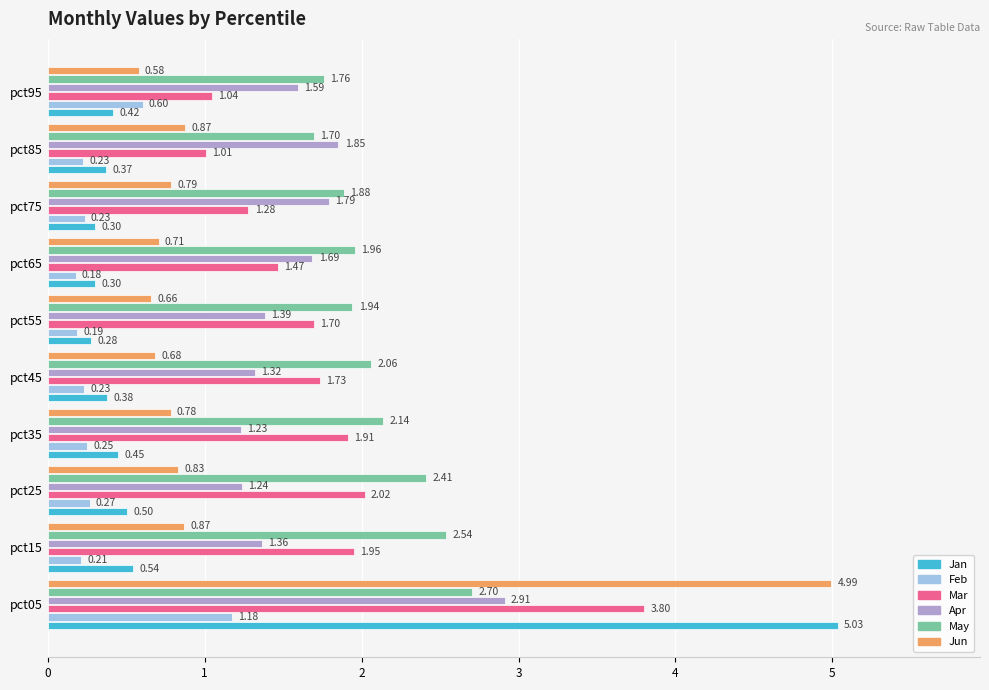

What is the total value across all series at pct25?

7.3